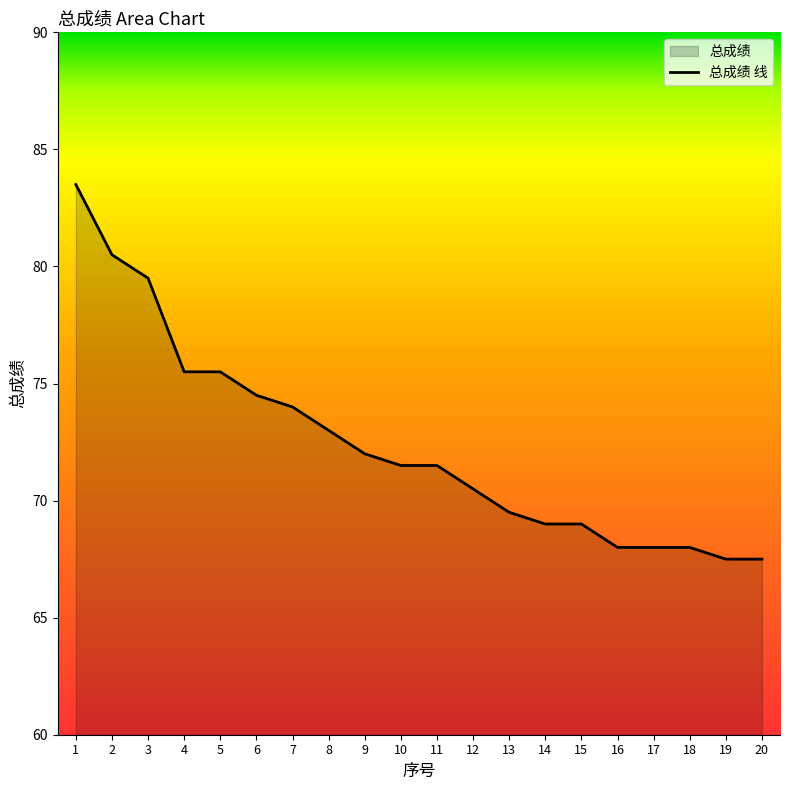

Approximately how many times larger is the value at 15 compared to 12?

1.0